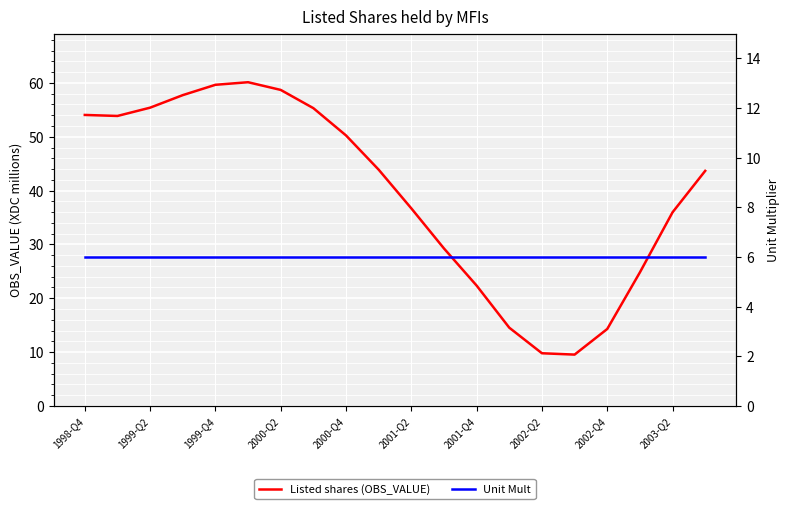

Is this an area chart (filled region under the line)?

No